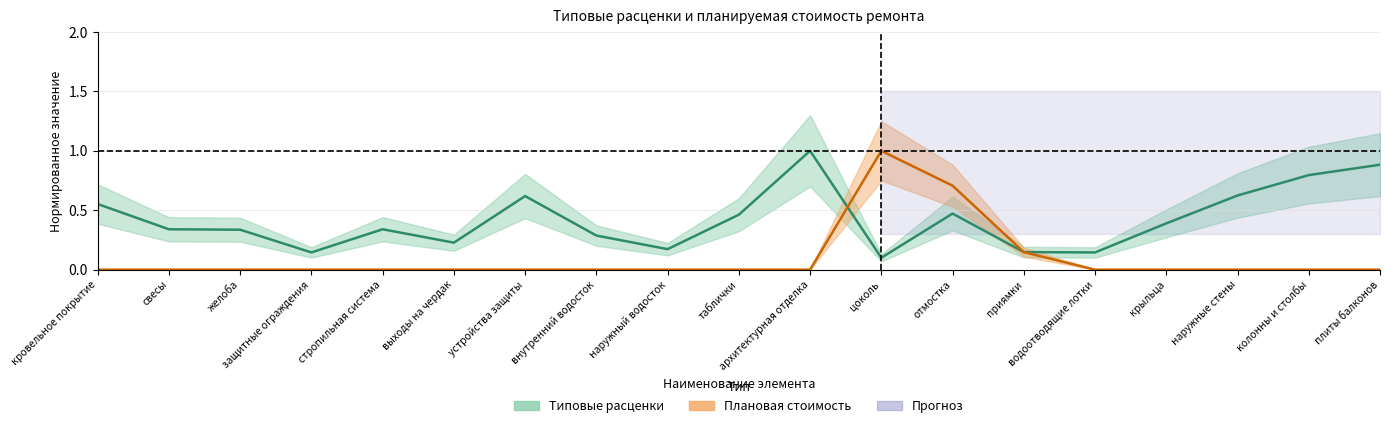

Where do Плановая стоимость and Типовые расценки first cross each other?

архитектурная отделка and цоколь